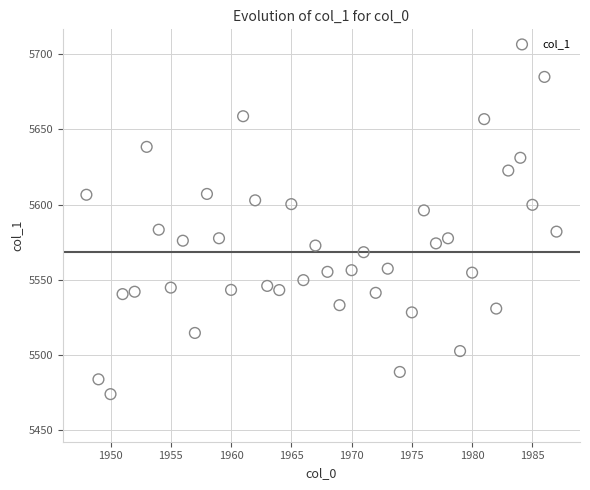

What is the range of X values (max minus min)?

39.0